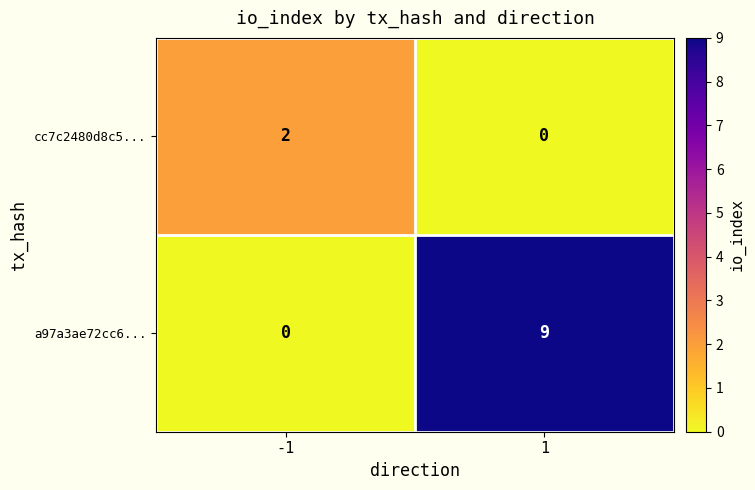

Rank the categories by cc7c2480d8c5... value from lowest to highest.

1, -1